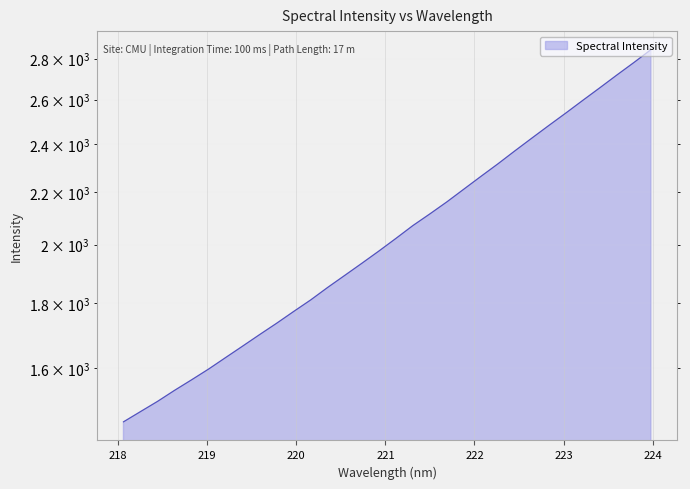

What is the sum of all values?

65673.4